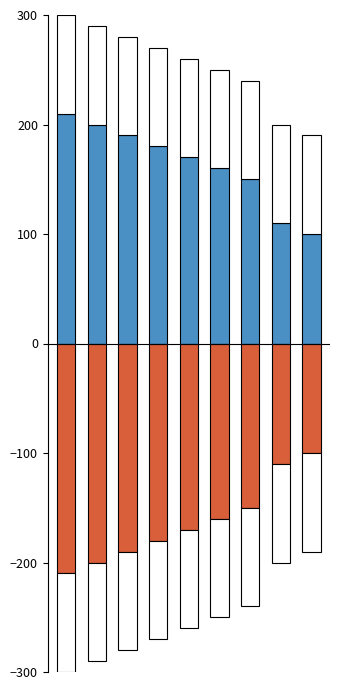

List the labels in order of Descripción (positive) value, largest first.

0, 1, 2, 3, 4, 5, 6, 7, 8